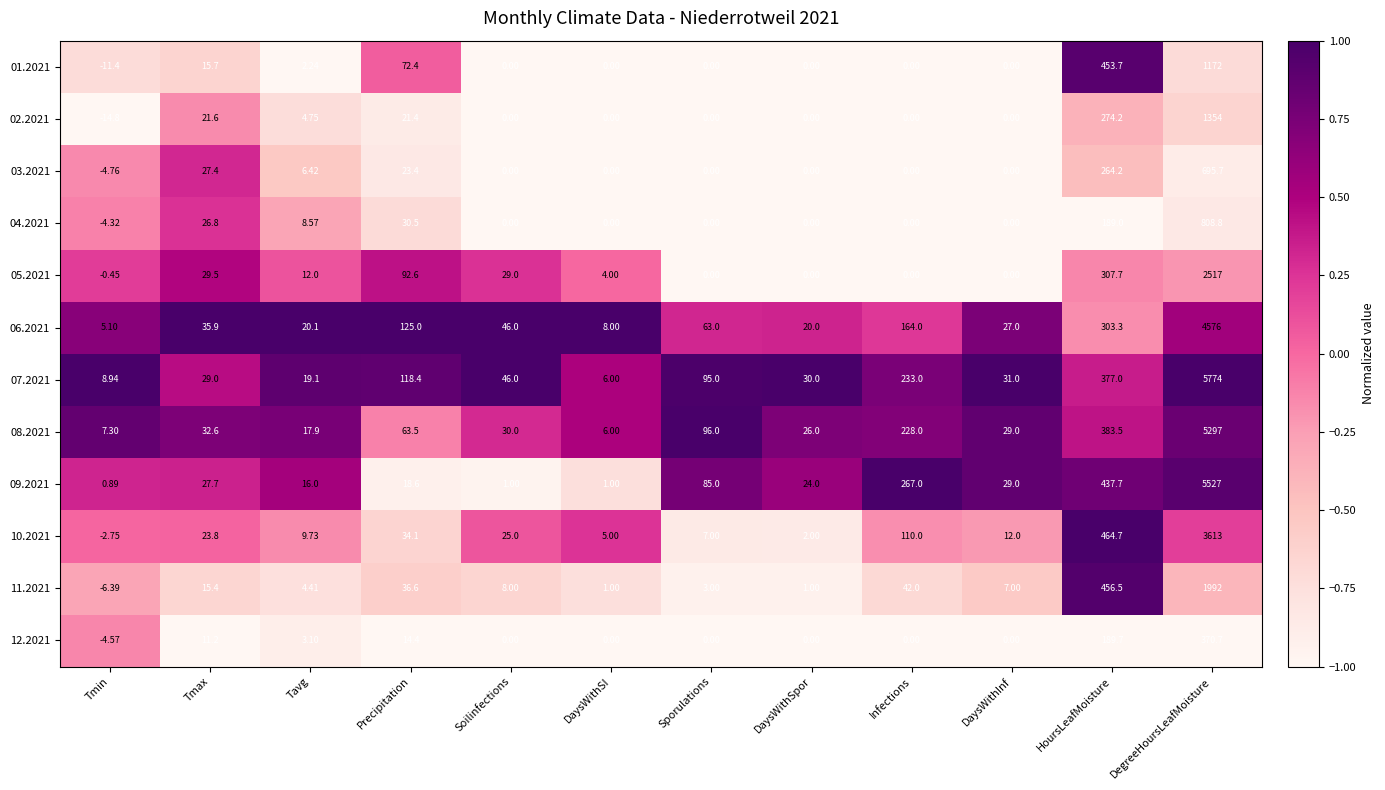

Is the value of 08.2021 at Precipitation greater than the value of 09.2021 at Soilinfections?

Yes